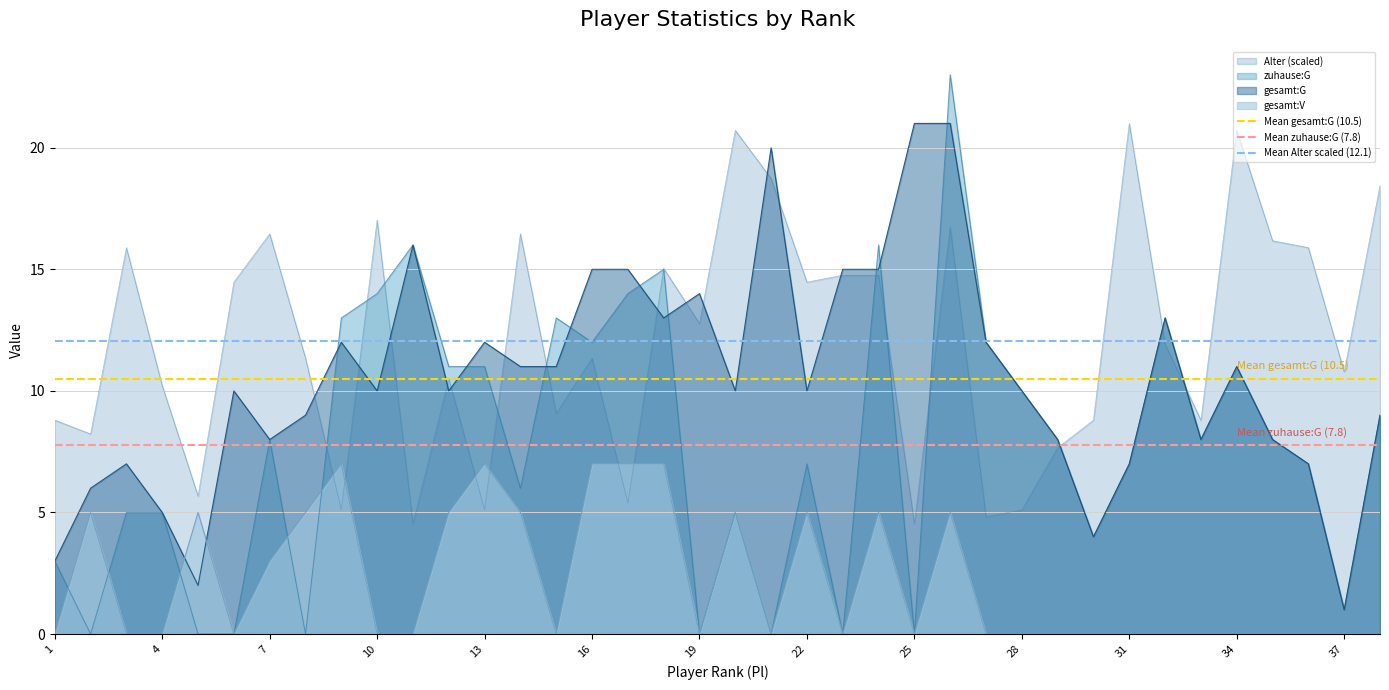

Rank the categories by Mean Alter scaled (12.1) value from lowest to highest.

1, 4